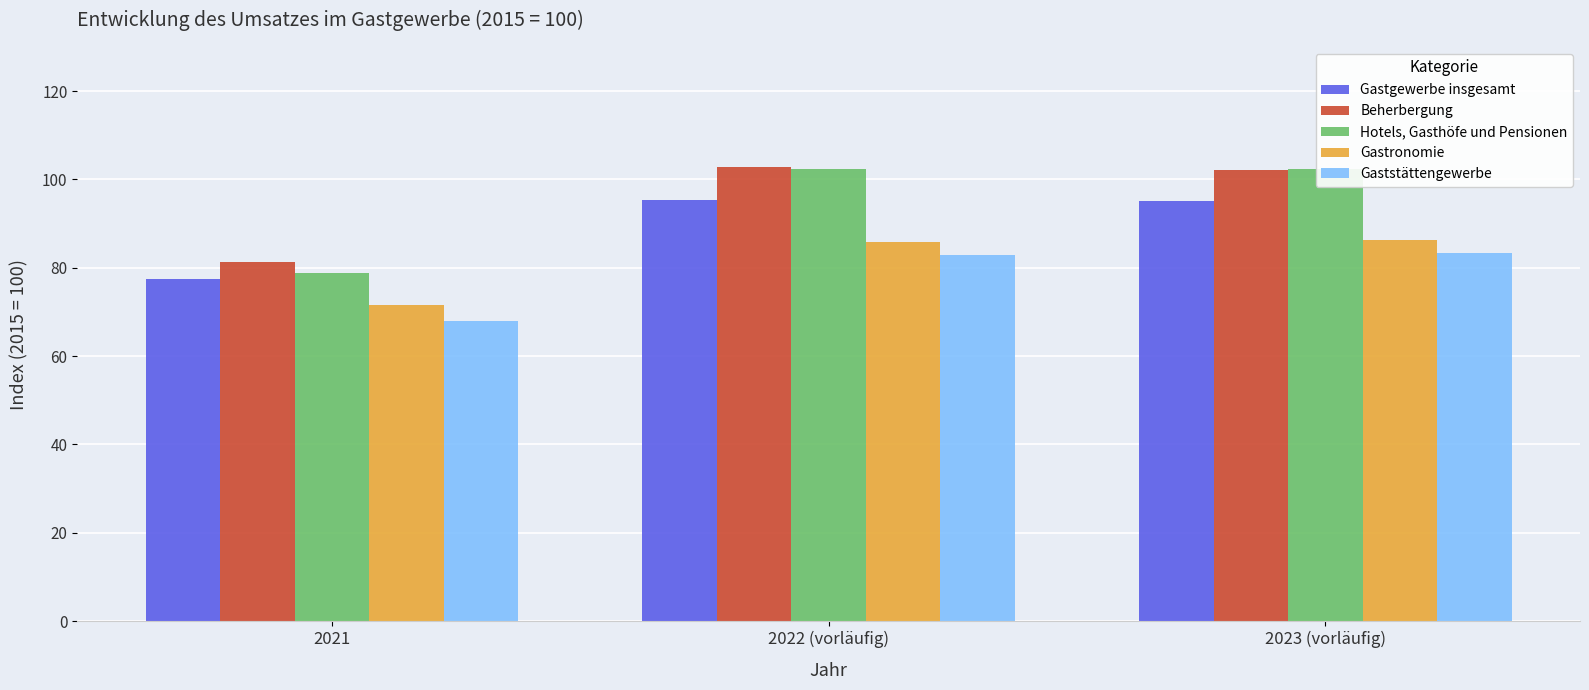

Reading left to right, extract all data points from this chart.

Gastgewerbe insgesamt: 77.4	95.4	95.2
Beherbergung: 81.3	102.8	102.2
Hotels, Gasthöfe und Pensionen: 78.9	102.4	102.4
Gastronomie: 71.6	85.9	86.2
Gaststättengewerbe: 67.9	82.8	83.4